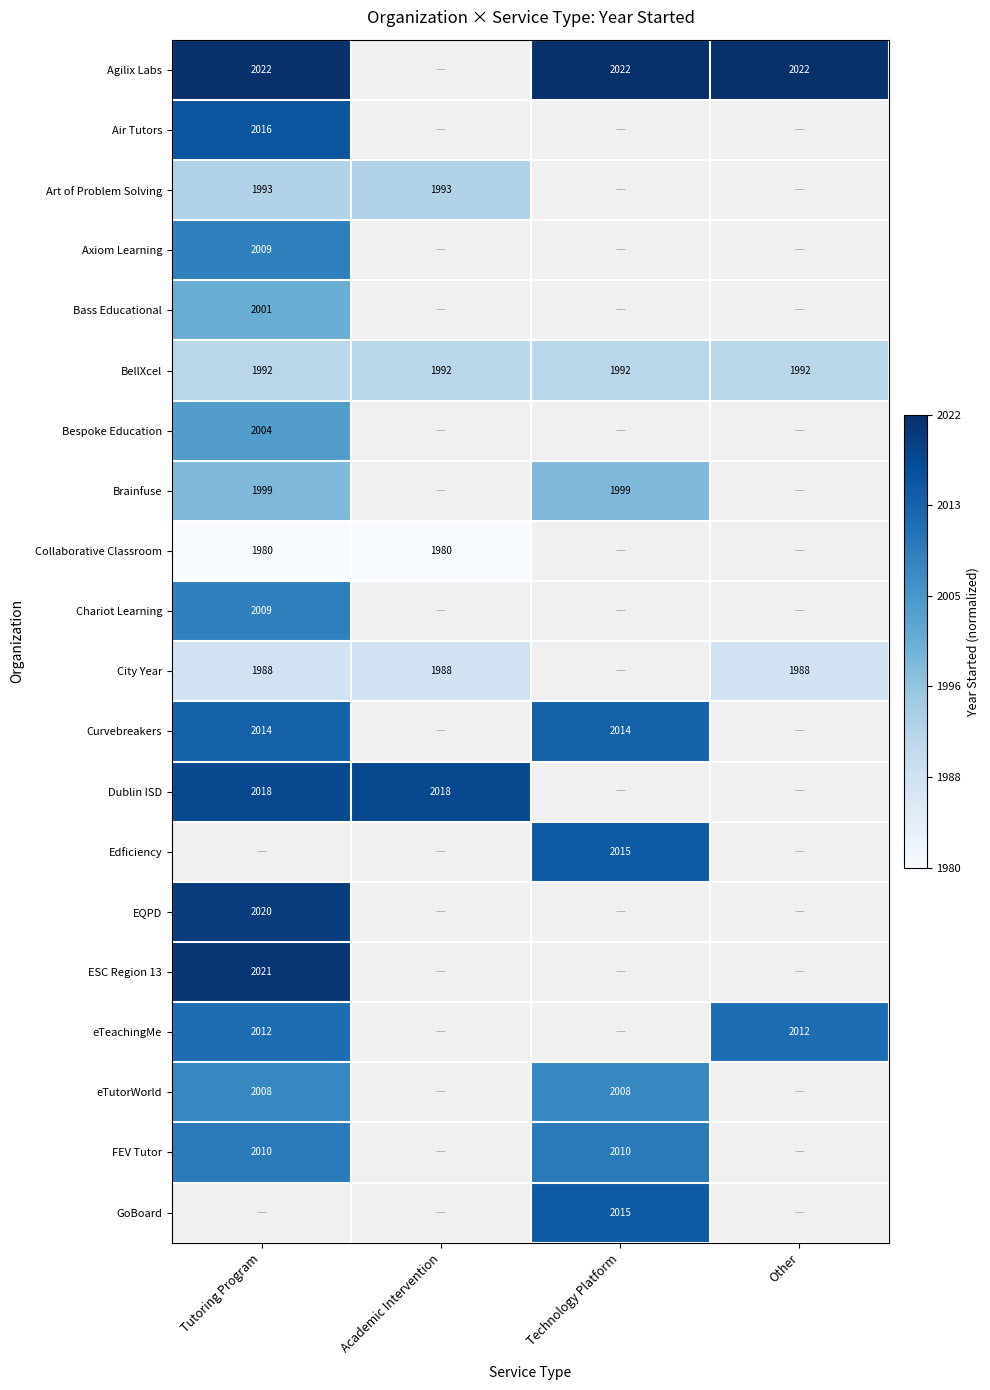

The Curvebreakers series shows 2014 at Technology Platform. True or false?

True